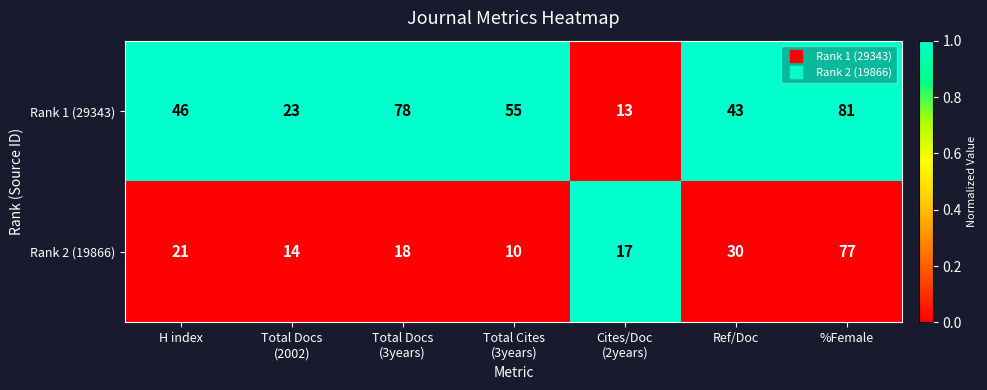

Count the number of data series in this chart.

2